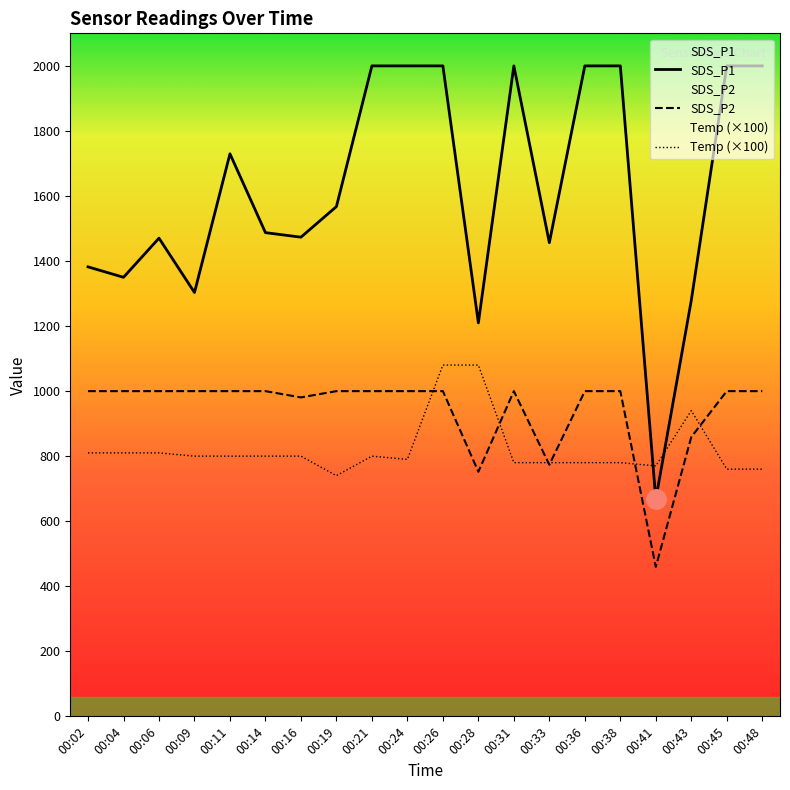

Rank the categories by SDS_P2 value from lowest to highest.

00:41, 00:28, 00:33, 00:43, 00:16, 00:02, 00:04, 00:06, 00:09, 00:11, 00:14, 00:19, 00:21, 00:24, 00:26, 00:31, 00:36, 00:38, 00:45, 00:48